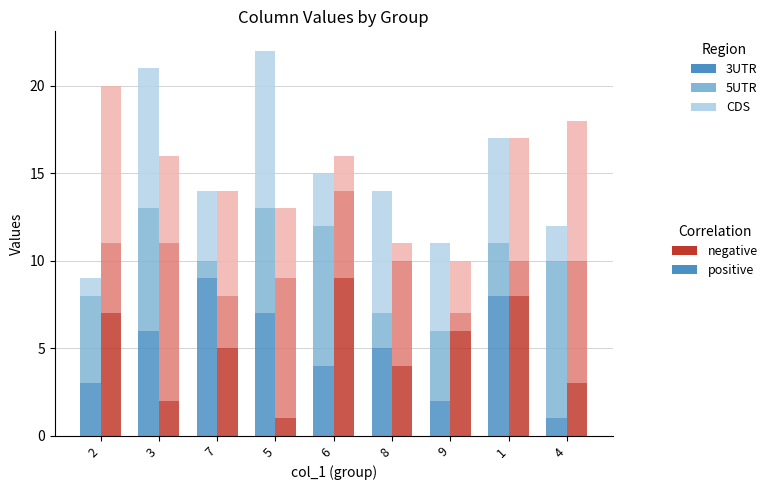

Read the negative/3UTR value at 5.

1